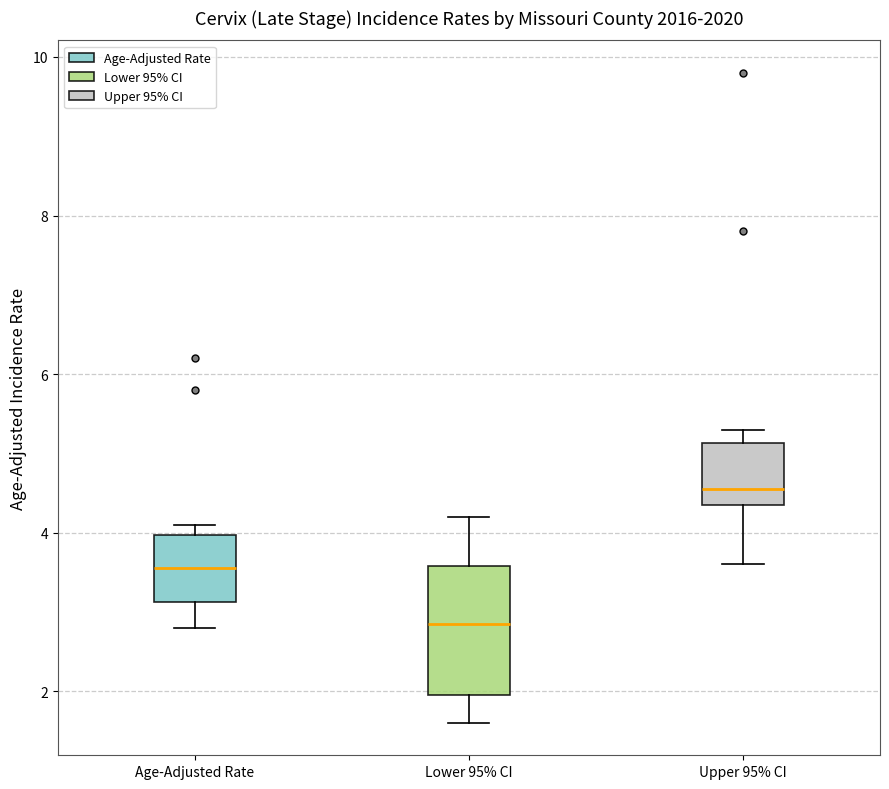

Reading left to right, read every box against the y-axis: the position of its median line, the range the box covers, and the ends of its whiskers. The values are not printed on the chart, so give them approximately, as read against the axis.

Age-Adjusted Rate: median 3.6, box 3.2 to 4.0, whiskers 2.8 to 4.2
Lower 95% CI: median 2.8, box 2.0 to 3.6, whiskers 1.6 to 4.2
Upper 95% CI: median 4.6, box 4.4 to 5.2, whiskers 3.6 to 5.4